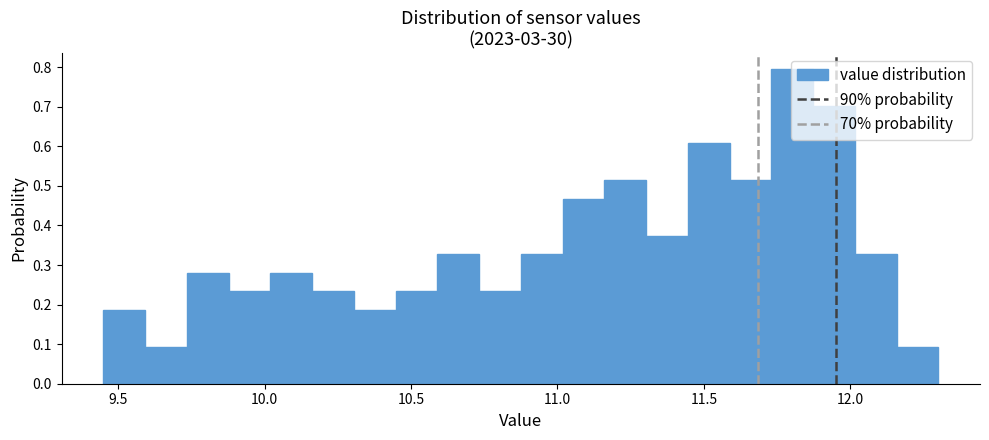

Read against the x-axis, roughly where is the centre of the tallest bar?

11.80